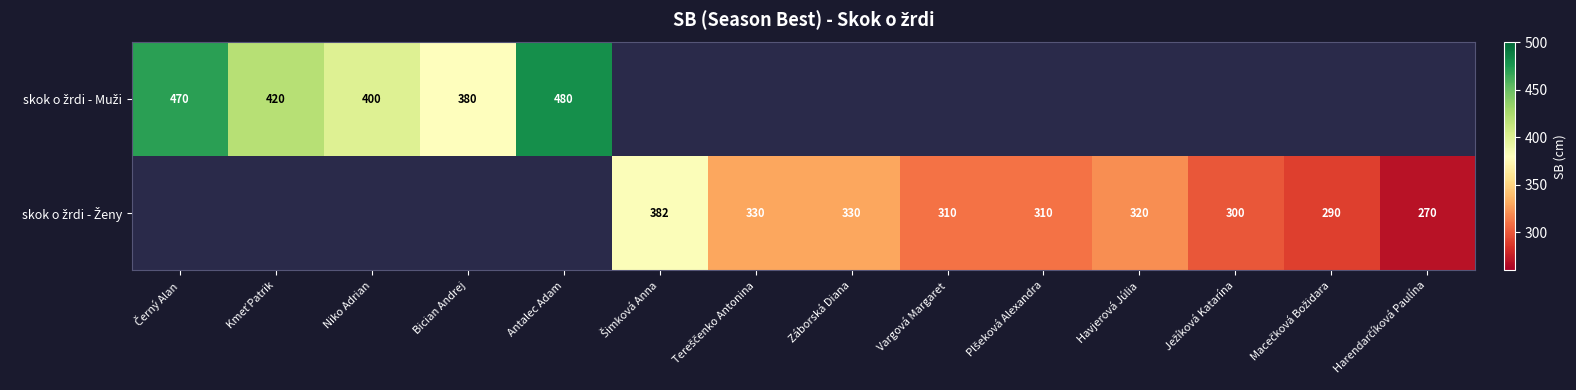

Is the value of skok o žrdi - Muži at Záborská Diana greater than the value of skok o žrdi - Ženy at Tereščenko Antonina?

No